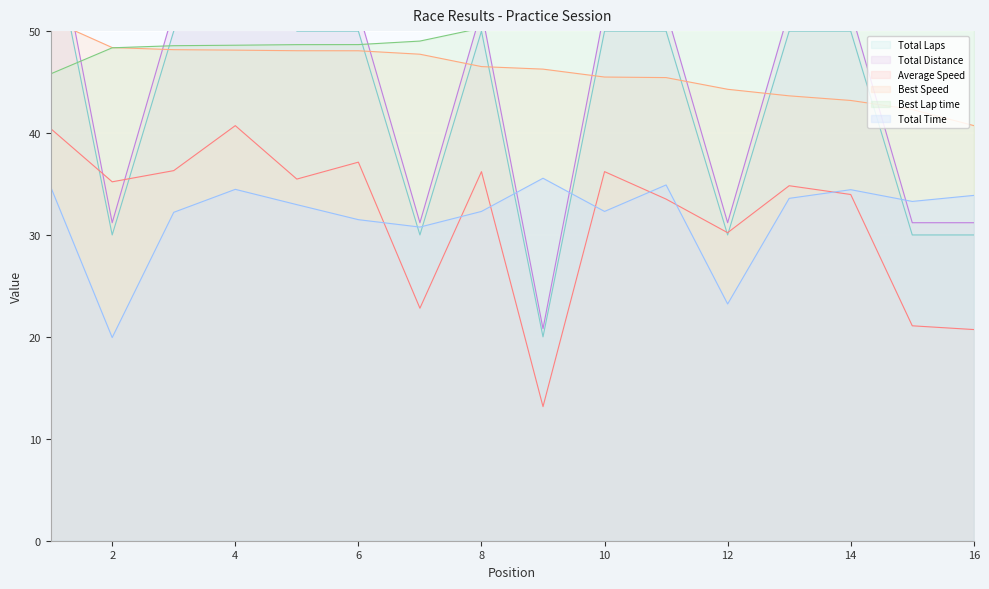

How many times do Best Speed and Total Distance cross each other?

9